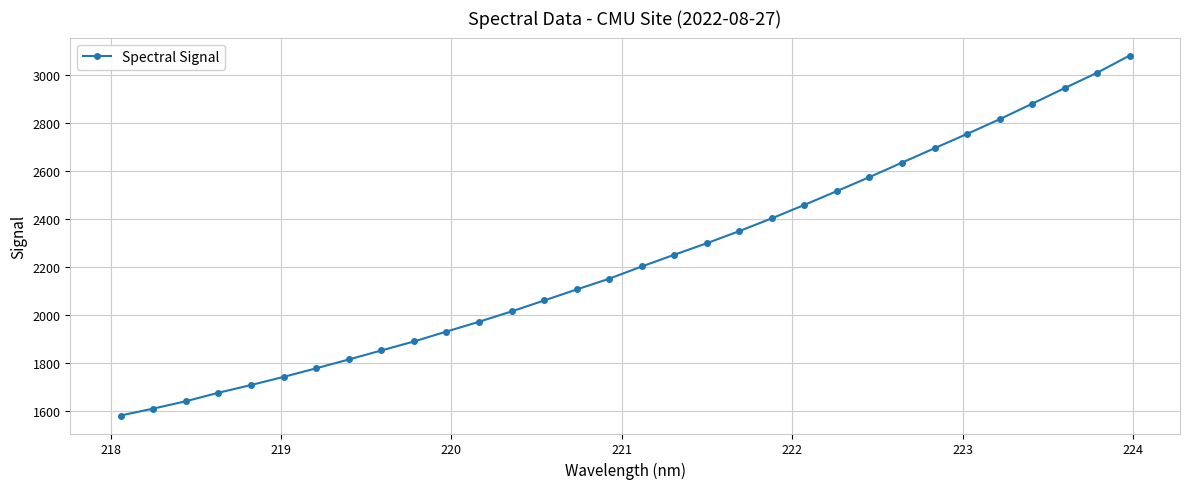

What is the value of the 28th point from the left?

2816.7